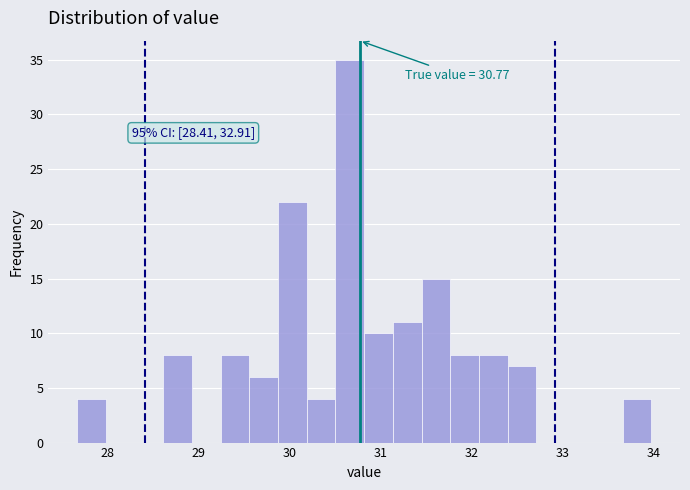

Read against the x-axis, roughly where is the centre of the tallest bar?

30.7